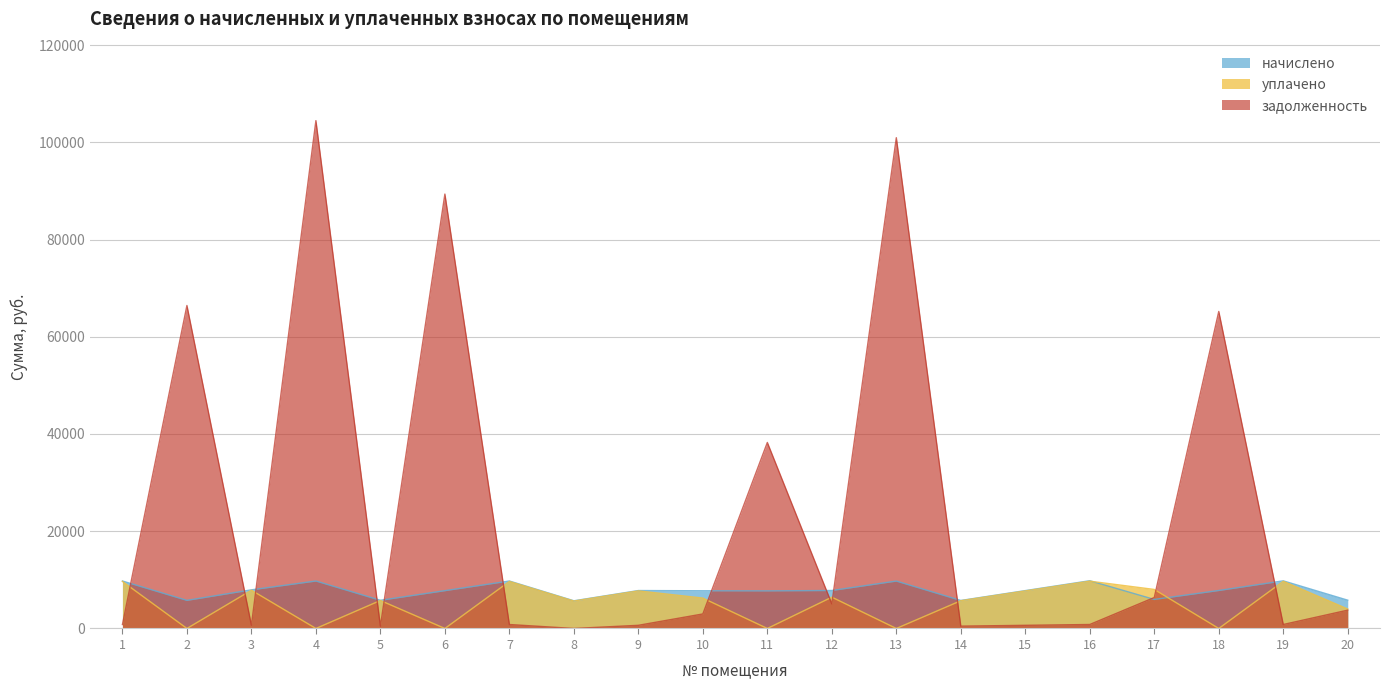

Reading right to left, list all the values displayed in this chart.

начислено: 5817.0	9795.8	7812.0	5973.8	9818.2	7789.6	5761.0	9751.0	7812.0	7733.5	7756.0	7800.7	5693.6	9762.1	7778.4	5794.6	9762.1	7946.5	5783.3	9762.1
уплачено: 4000.0	9707.6	0.0	8026.5	9729.7	7722.5	5709.0	0.0	6439.6	0.0	6253.6	7730.4	5640.6	9674.1	0.0	5759.5	0.0	7874.9	0.0	9674.1
задолженность: 3768.6	816.3	65206.7	6365.9	818.2	649.1	480.1	100940.7	5066.1	38257.8	2985.8	650.1	0.0	813.5	89349.3	482.9	104455.9	662.2	66432.1	813.5